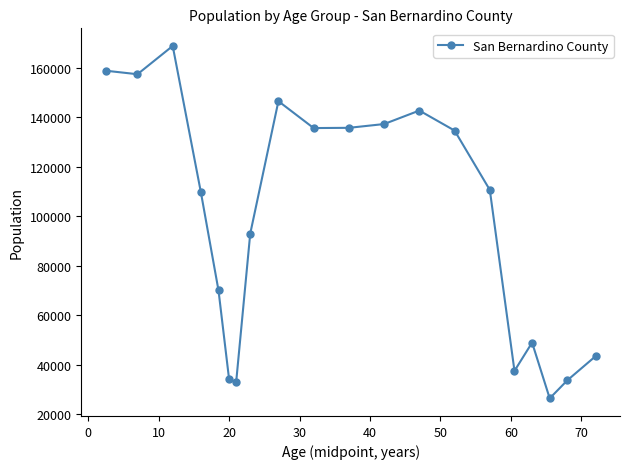

What is the value of the 20th point from the left?

43406